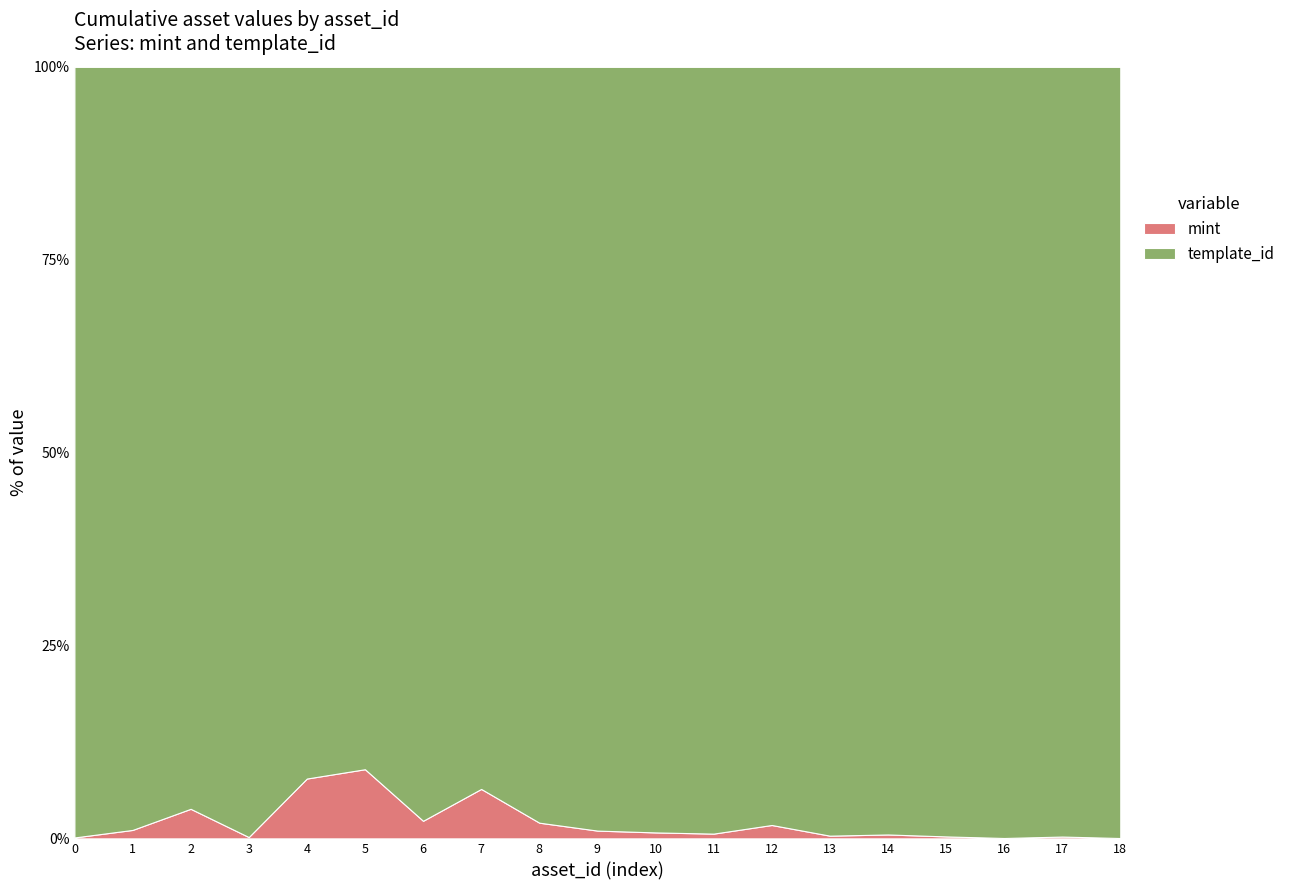

Reading left to right, what are all the values shown in this chart?

mint: 25	318	1690	80	4191	4908	1469	4312	1343	892	702	873	5989	1197	2089	1119	256	1265	294
template_id: 21046	28744	42420	46399	49849	49849	62974	62974	64660	87604	90191	140743	339228	339229	410375	439058	513046	532825	648922